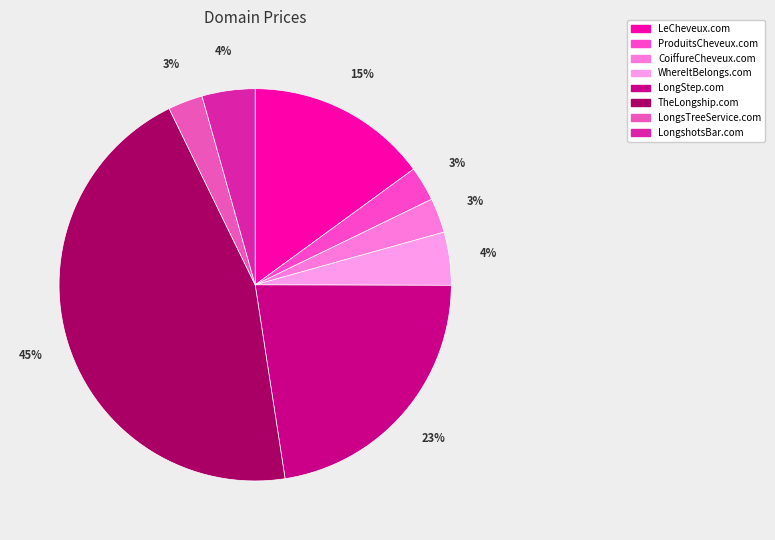

What is the largest slice in the pie chart?

TheLongship.com